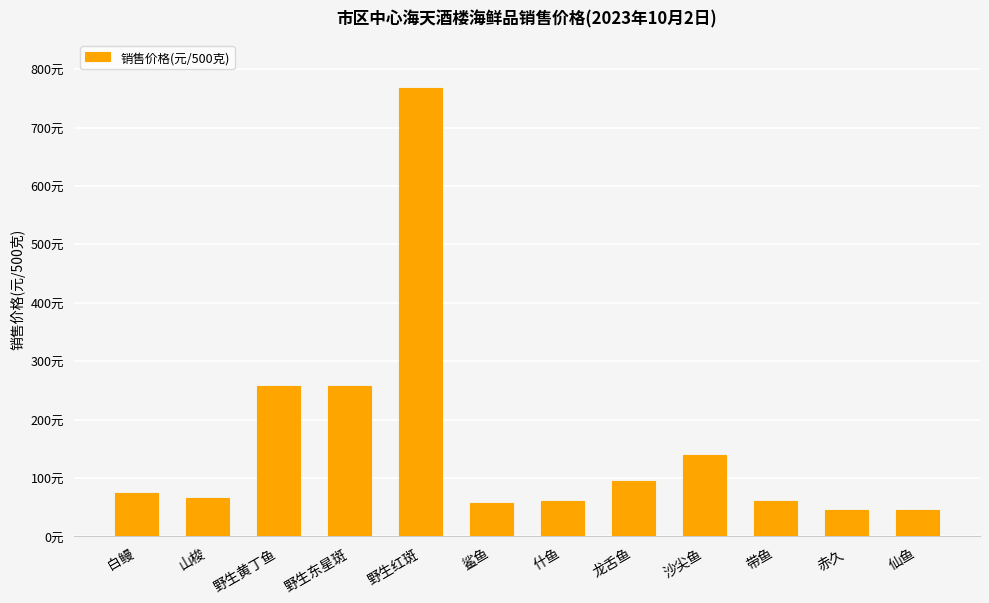

List the labels in order of value, smallest first.

赤久, 仙鱼, 鲨鱼, 什鱼, 带鱼, 山梭, 白鳗, 龙舌鱼, 沙尖鱼, 野生黄丁鱼, 野生东星斑, 野生红斑